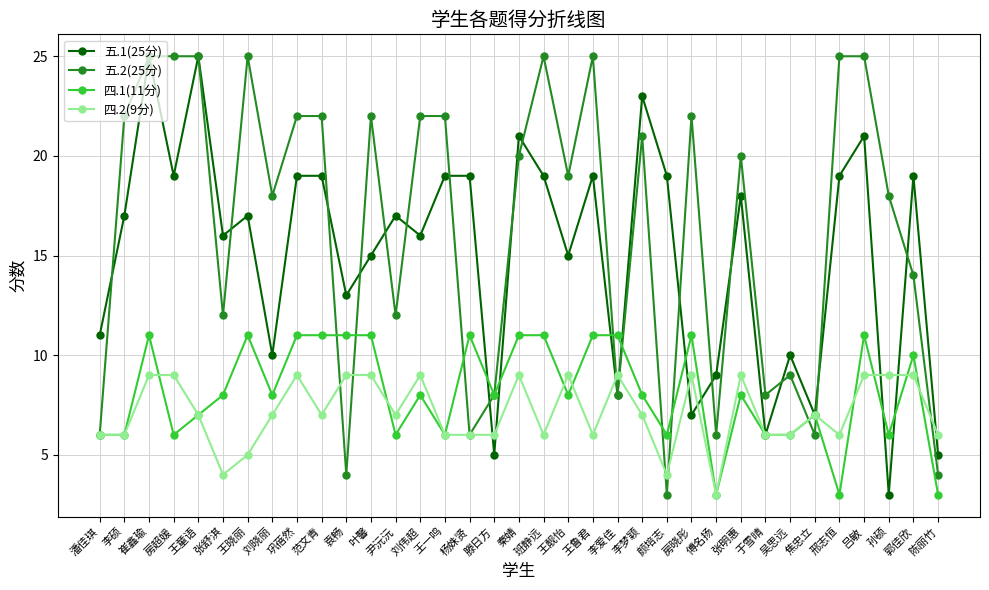

What is the total value across all series at 张明惠?

55